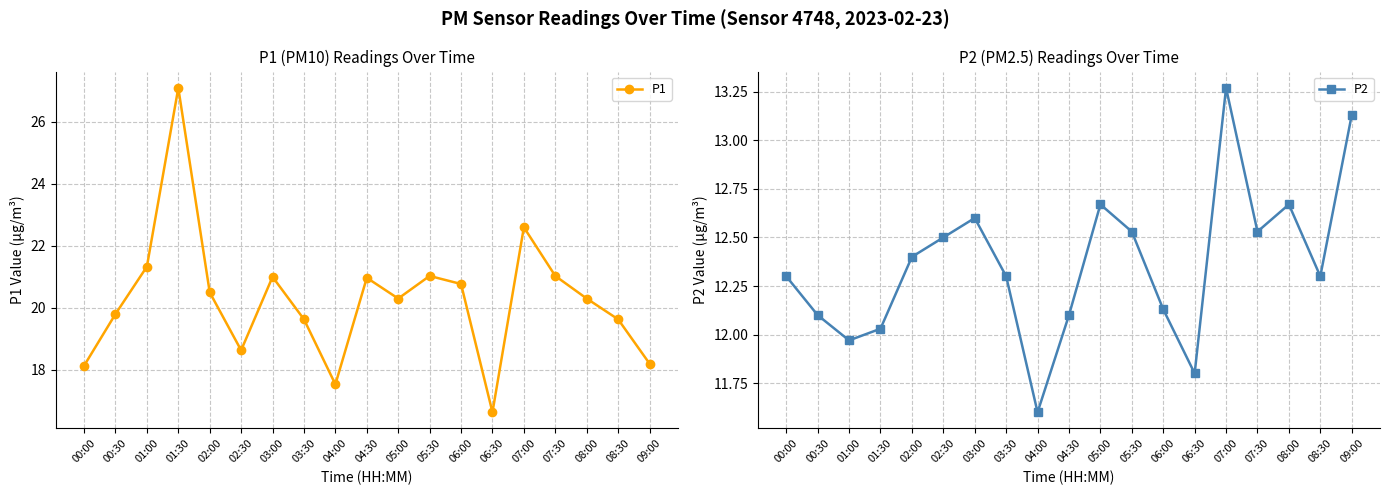

Is it true that P2 equals 16.5 at 05:30?

False